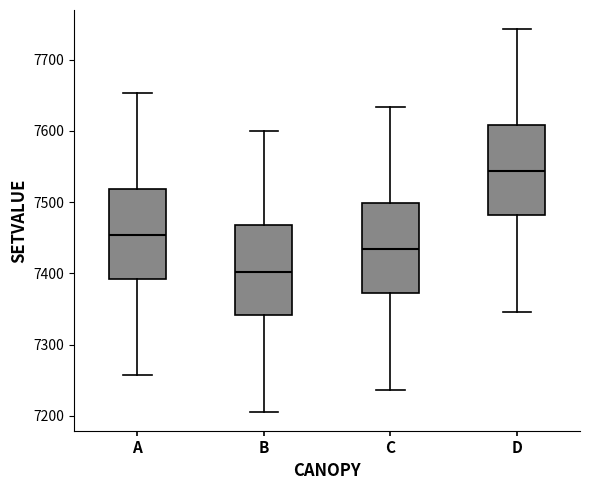

Reading left to right, read every box against the y-axis: the position of its median line, the range the box covers, and the ends of its whiskers. The values are not printed on the chart, so give them approximately, as read against the axis.

A: median 7450, box 7390 to 7520, whiskers 7260 to 7650
B: median 7400, box 7340 to 7470, whiskers 7210 to 7600
C: median 7430, box 7370 to 7500, whiskers 7240 to 7630
D: median 7540, box 7480 to 7610, whiskers 7350 to 7740